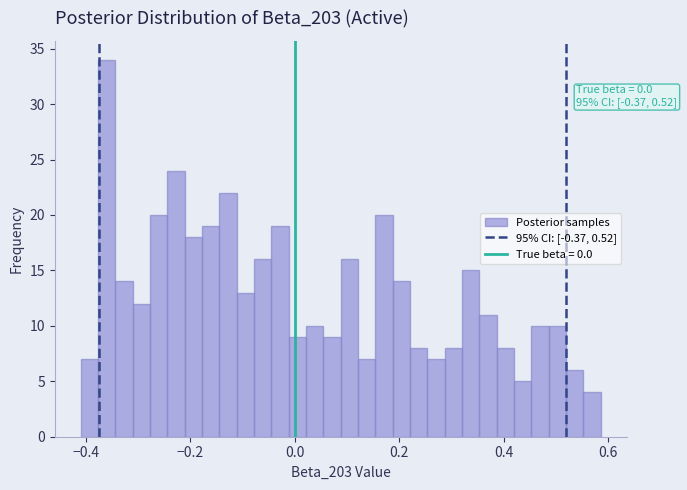

Read against the x-axis, roughly where is the centre of the tallest bar?

-0.36